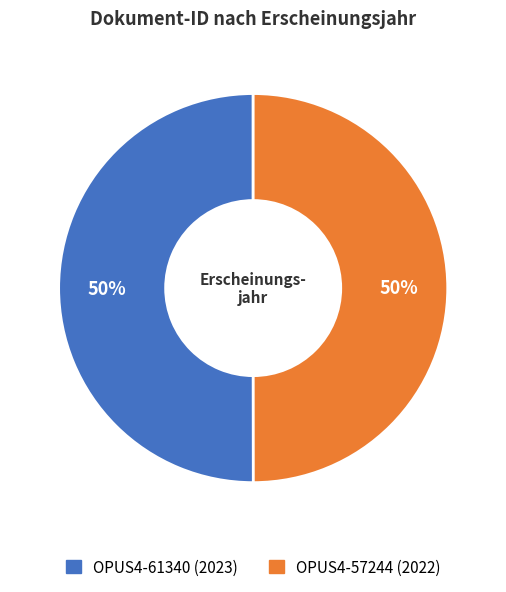

To the nearest percent, what is the average slice percentage?

50%